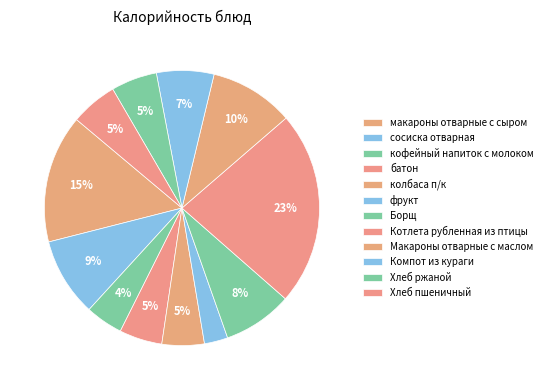

How many slices are in this pie chart?

12